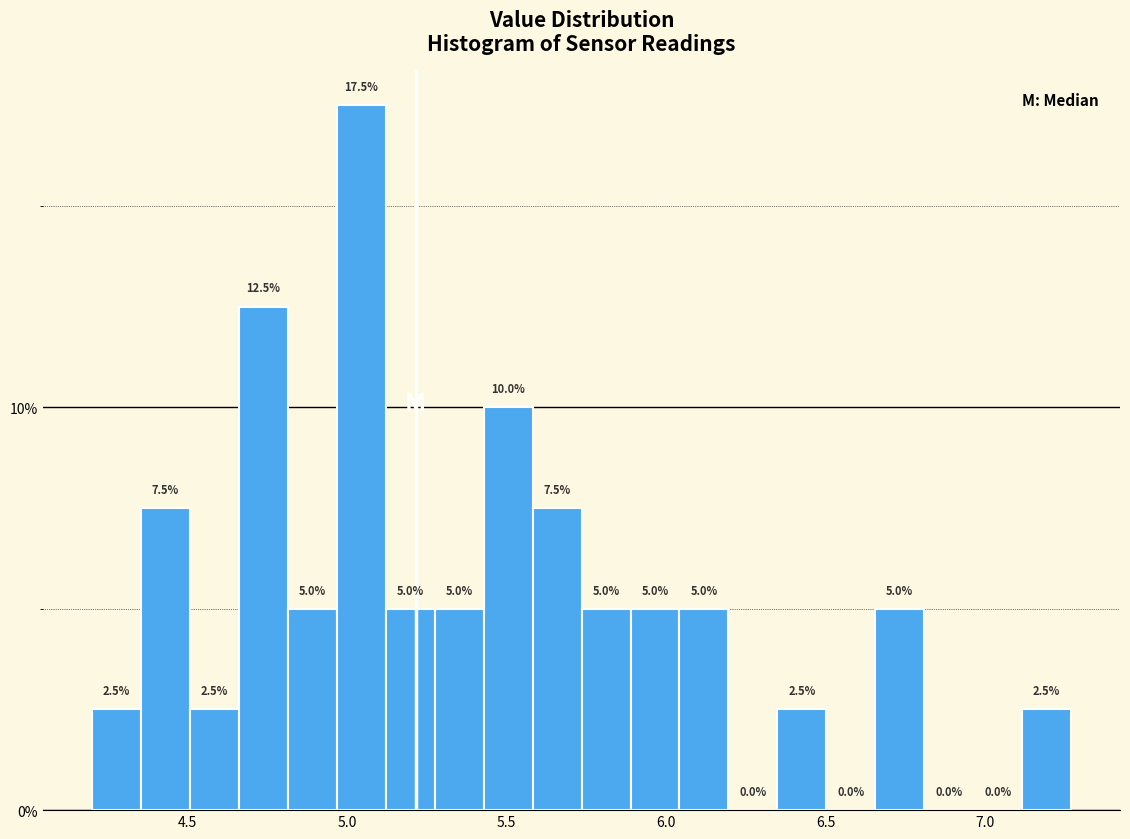

Read against the x-axis, roughly where is the centre of the tallest bar?

5.05